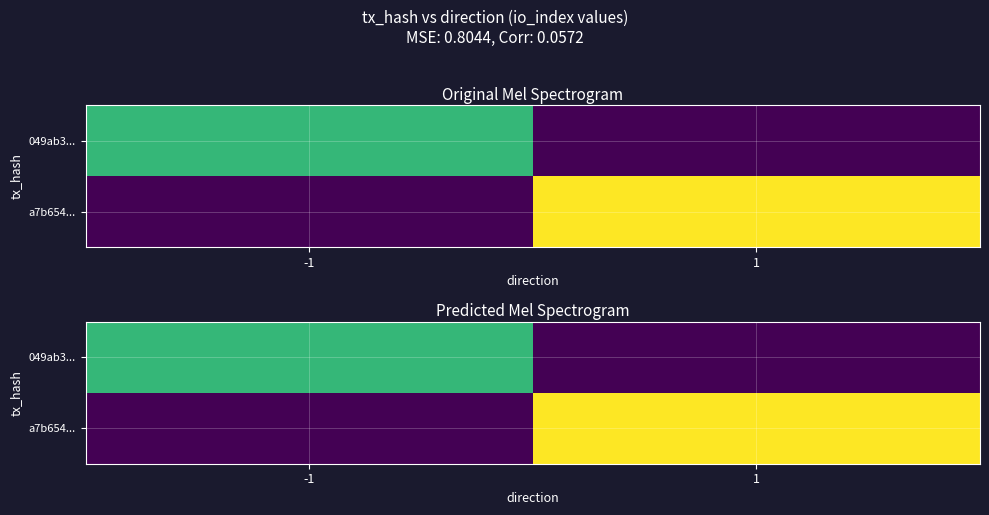

Is it true that a7b654... equals 0 at -1?

True